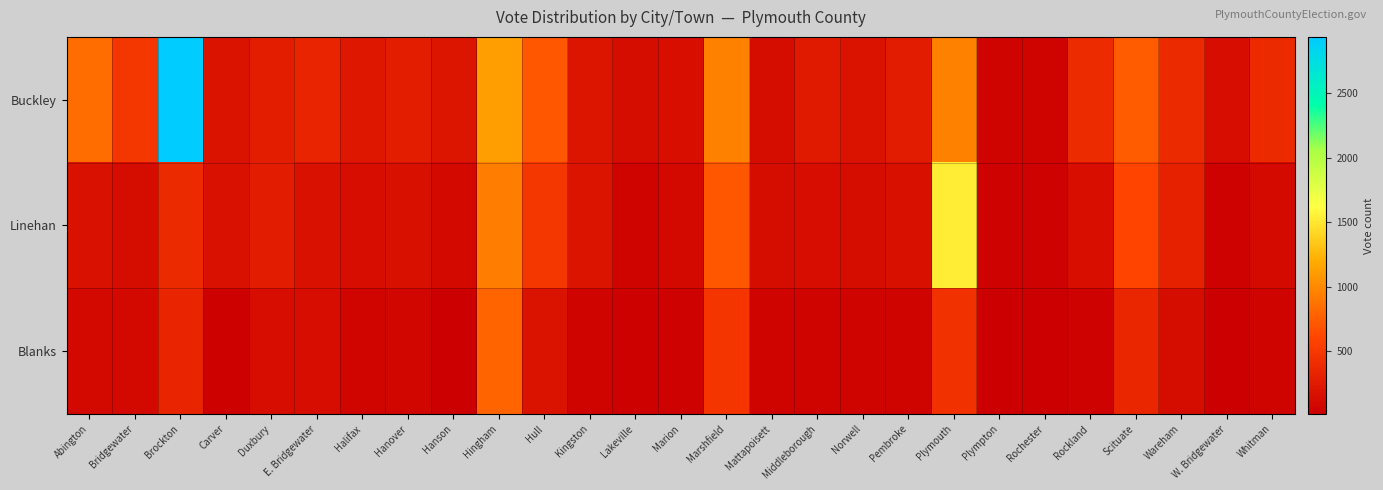

At how many categories does at least one series exceed 435?

8